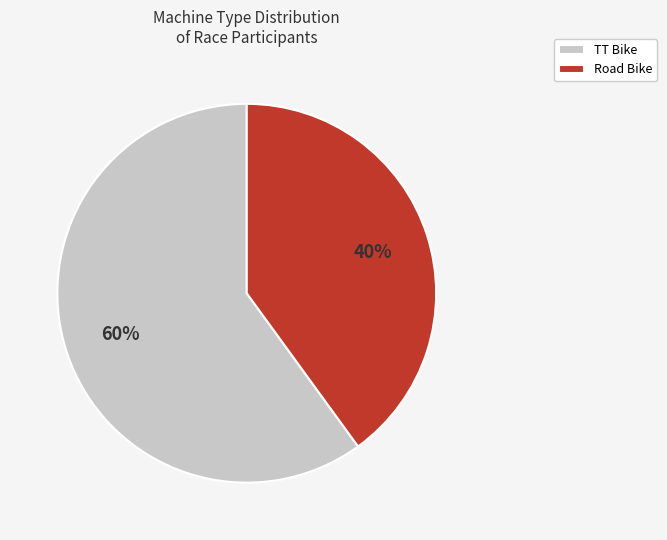

To the nearest percent, what portion does Road Bike represent?

40%